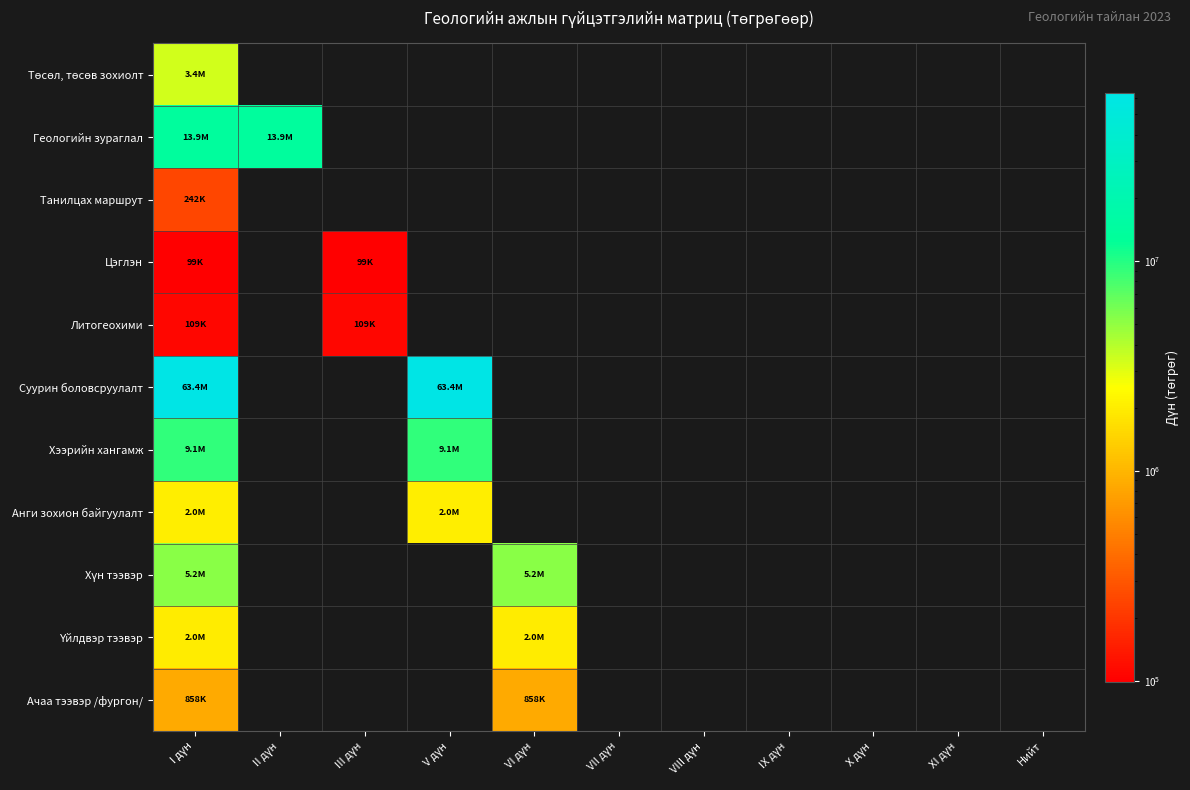

Is the value of Цэглэн at XI дүн greater than the value of Хүн тээвэр at VII дүн?

No